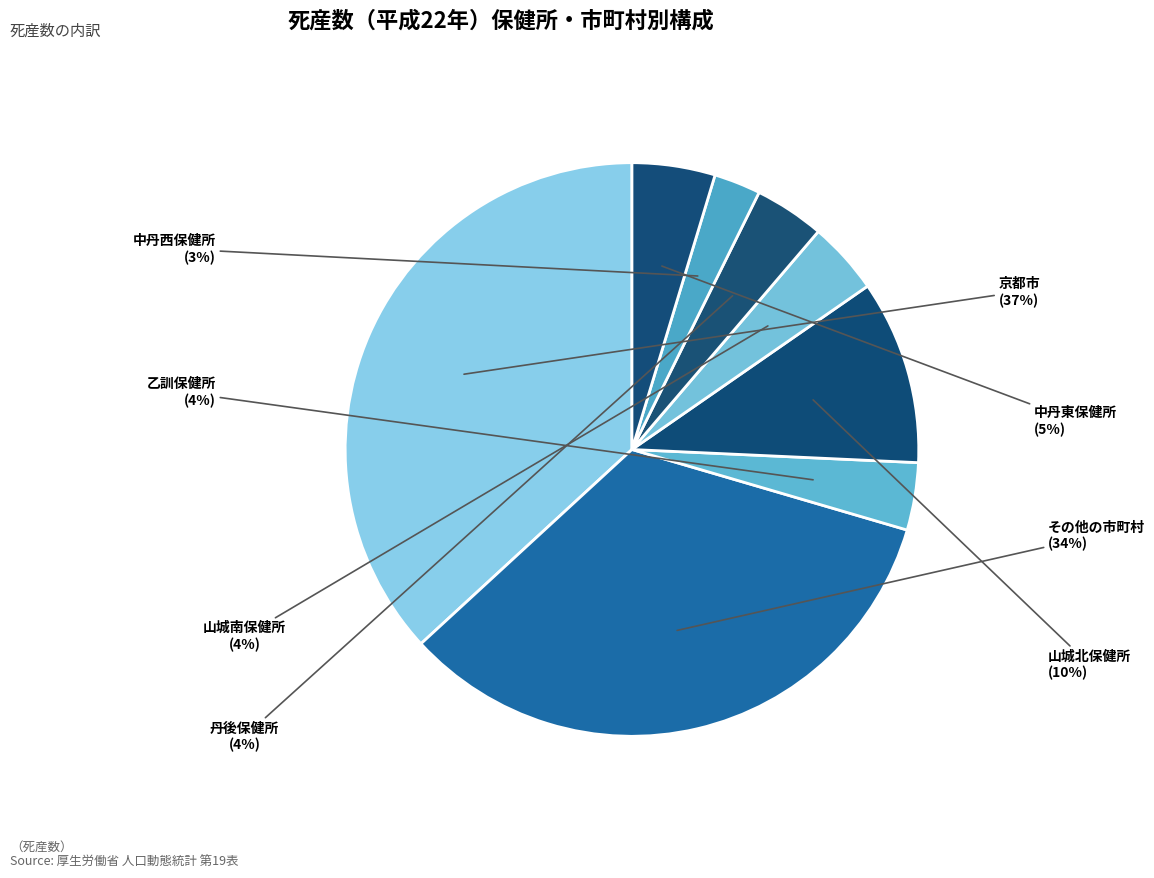

How many segments does this pie chart have?

8